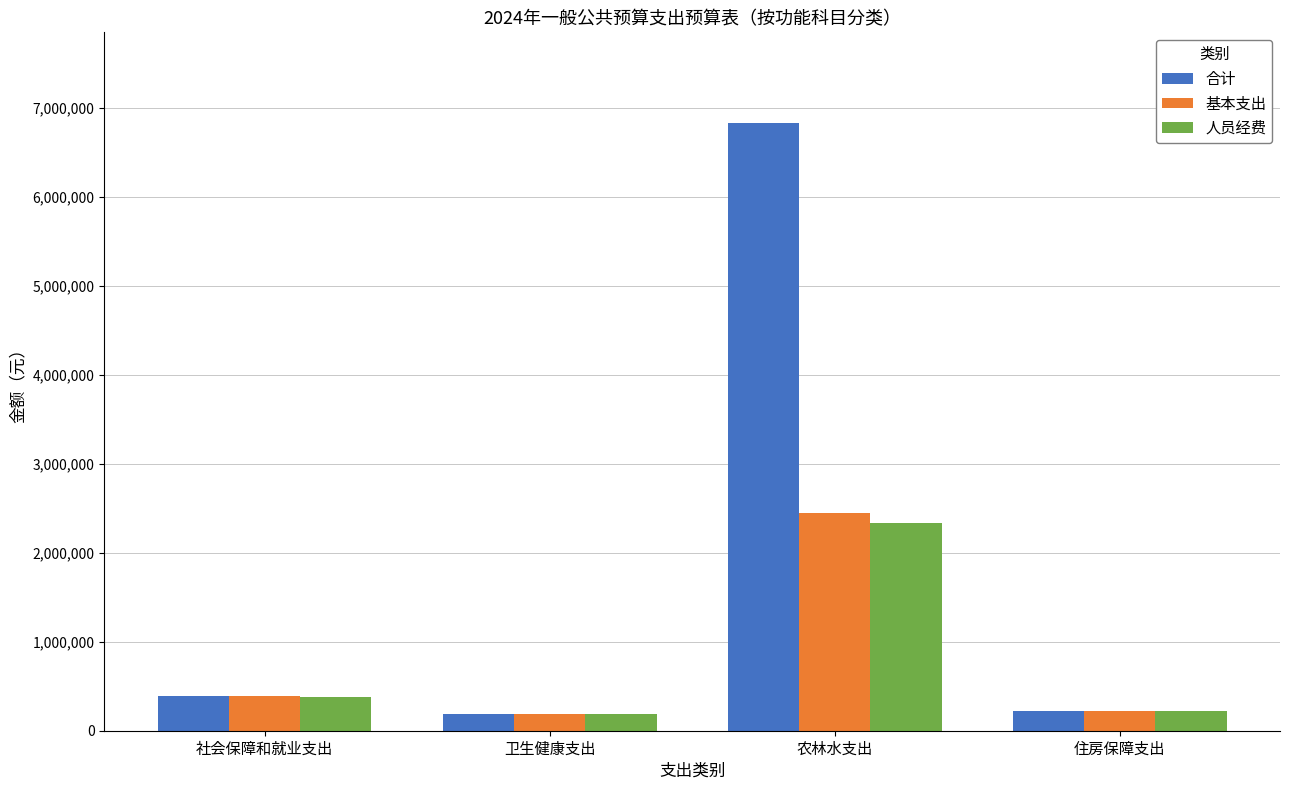

What is the difference between the highest and lowest values at 农林水支出?

4496715.6